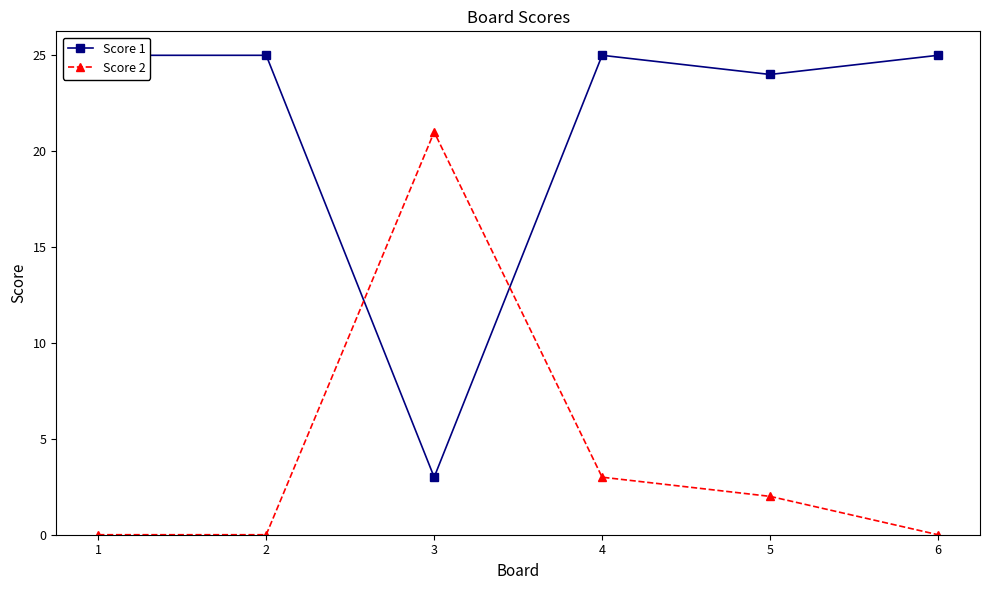

What is the difference between the maximum and second lowest values in the Score 2 series?

21